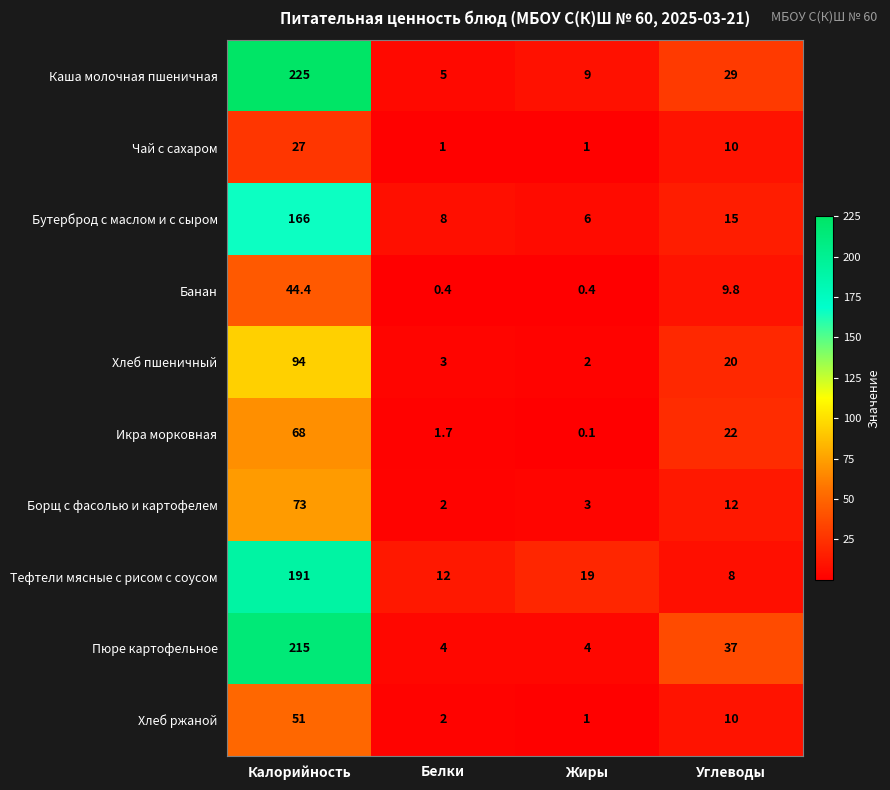

What is the sum of all Банан values?

55.0